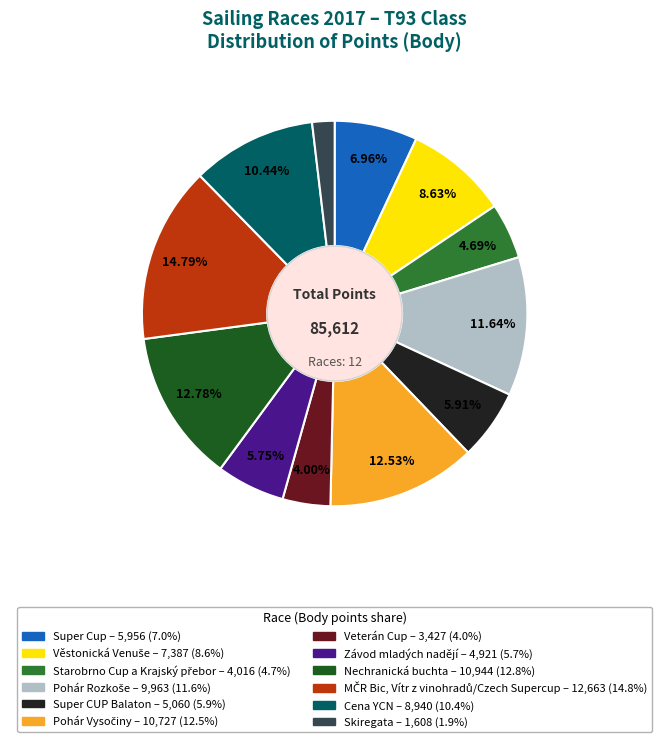

True or false: Super CUP Balaton accounts for 1% of the total.

False